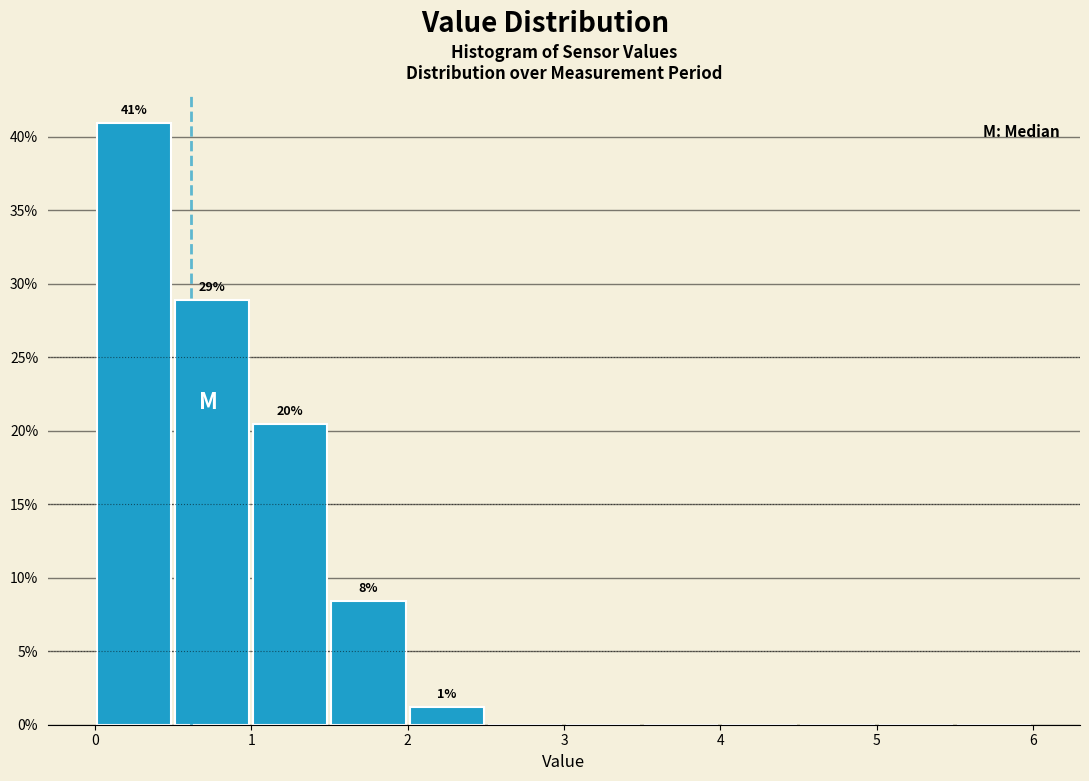

Over which range of the x-axis is the bar tallest?

0.0 to 0.5